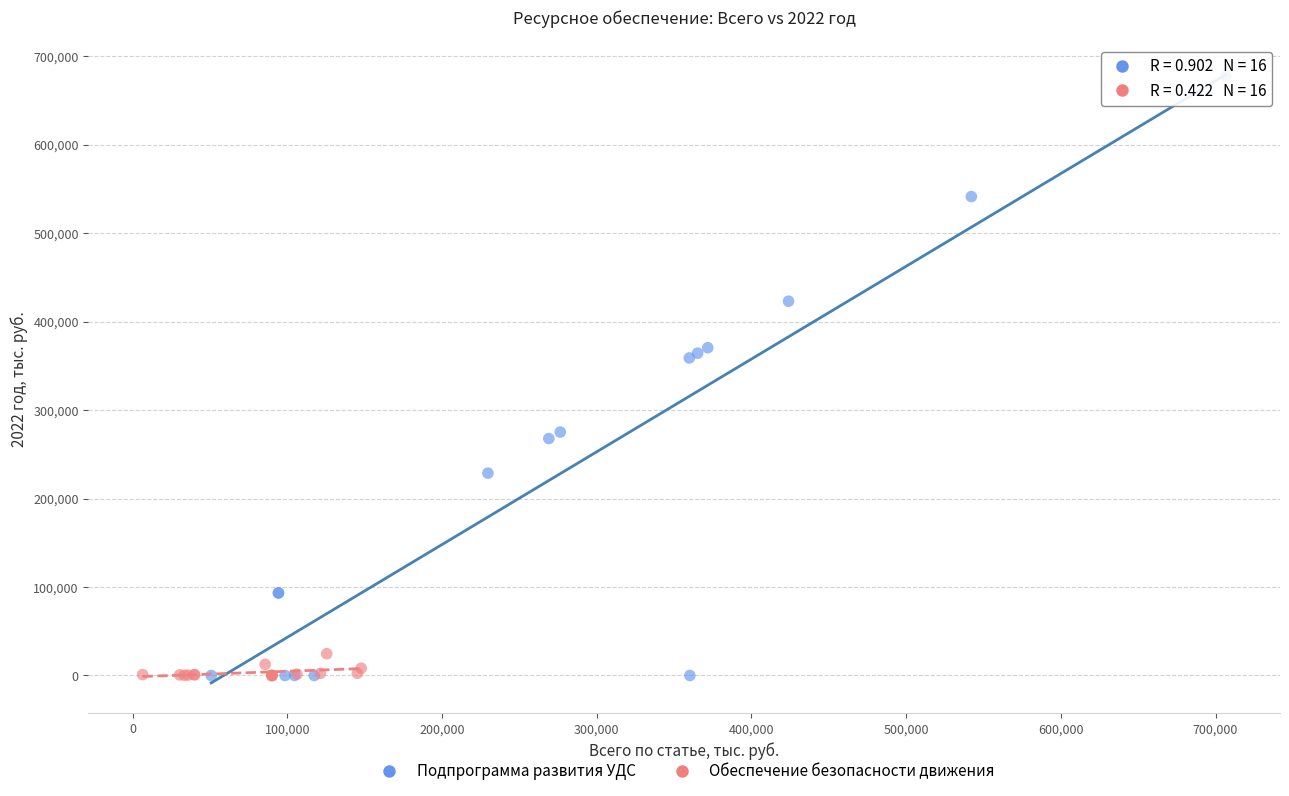

Which series has the widest spread of Y values?

Подпрограмма развития УДС